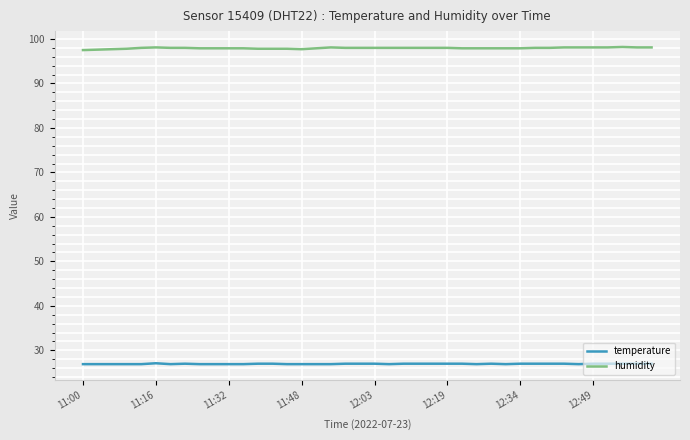

True or false: temperature and humidity intersect in this chart.

False